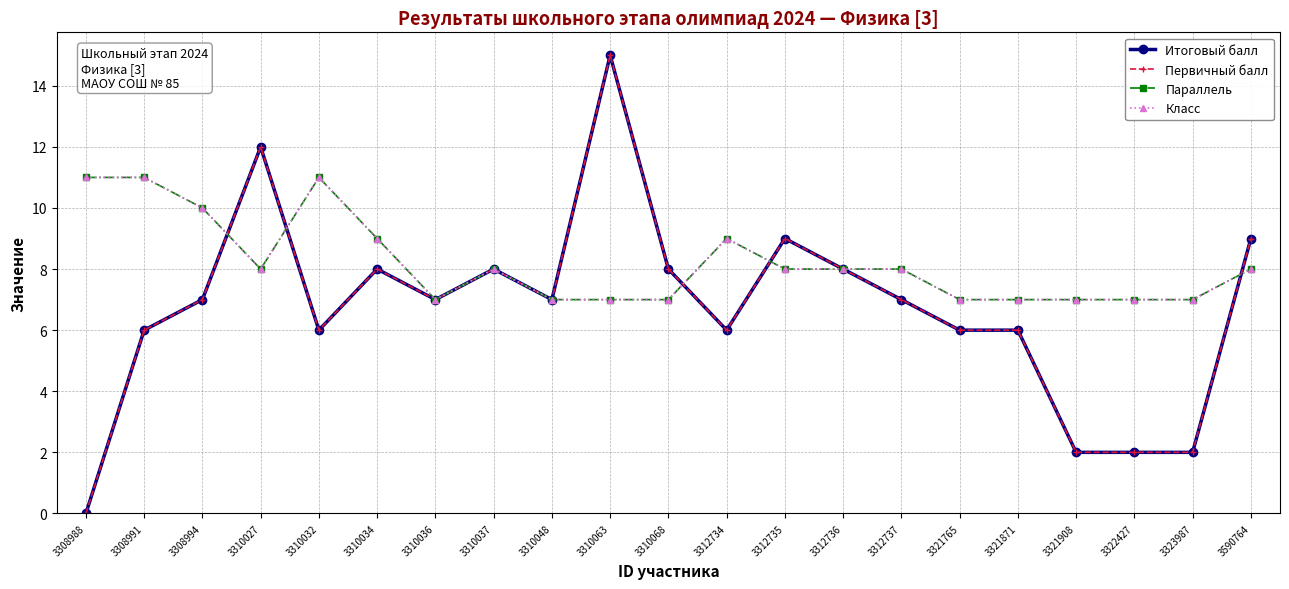

Is the value of Итоговый балл at 3323987 greater than the value of Первичный балл at 3312736?

No